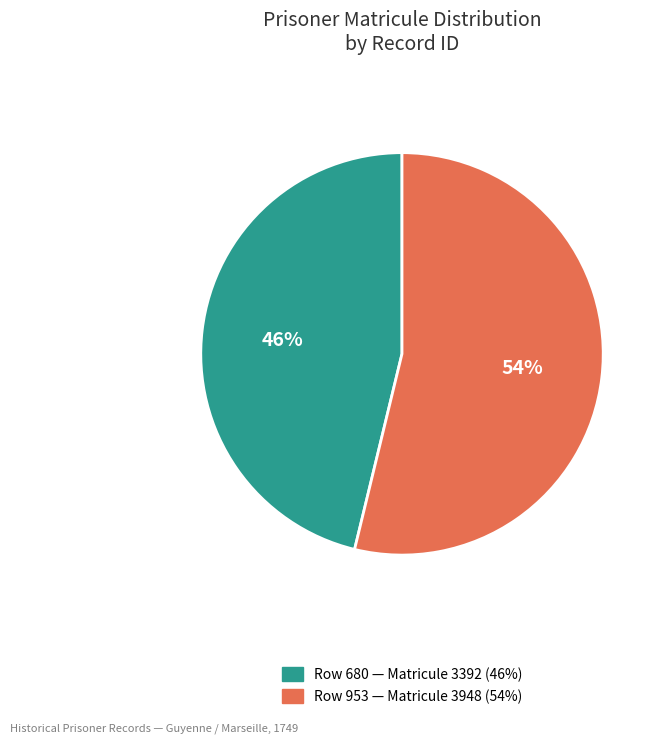

Which category accounts for the majority?

Row 953 — Matricule 3948 (54%)